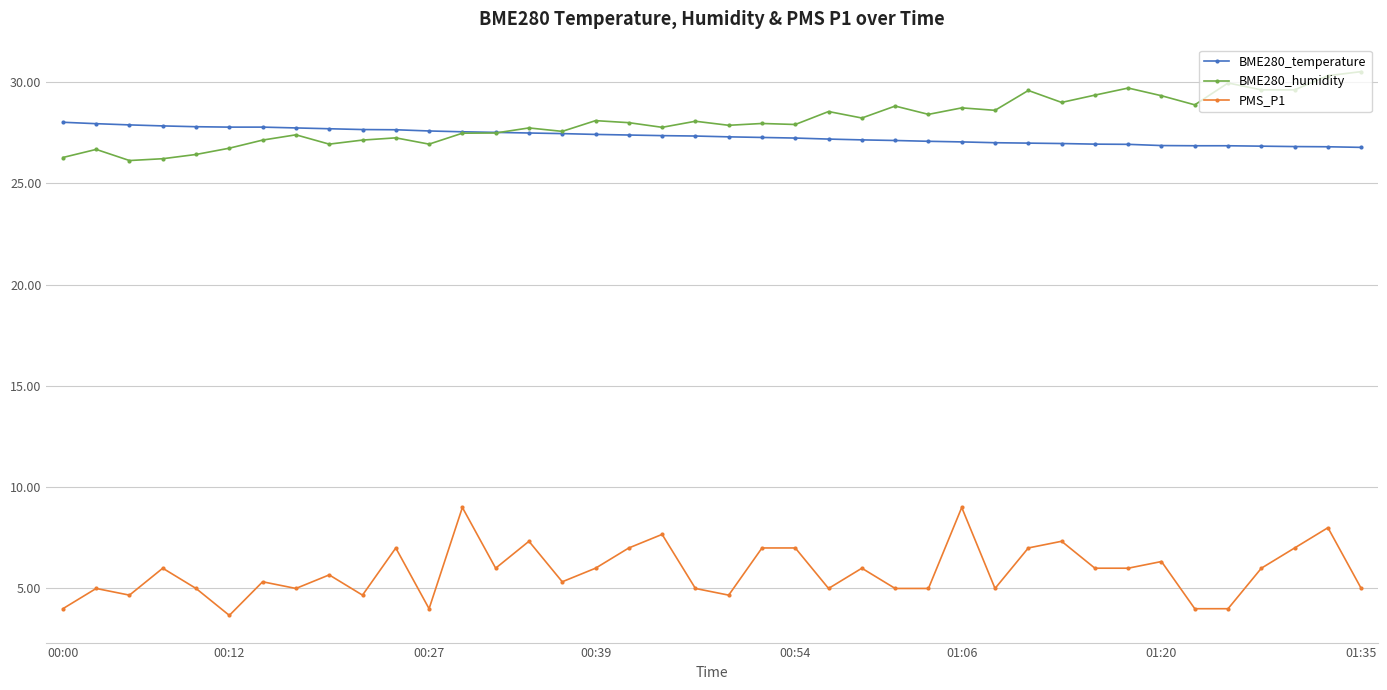

True or false: PMS_P1 and BME280_humidity cross at least once.

False